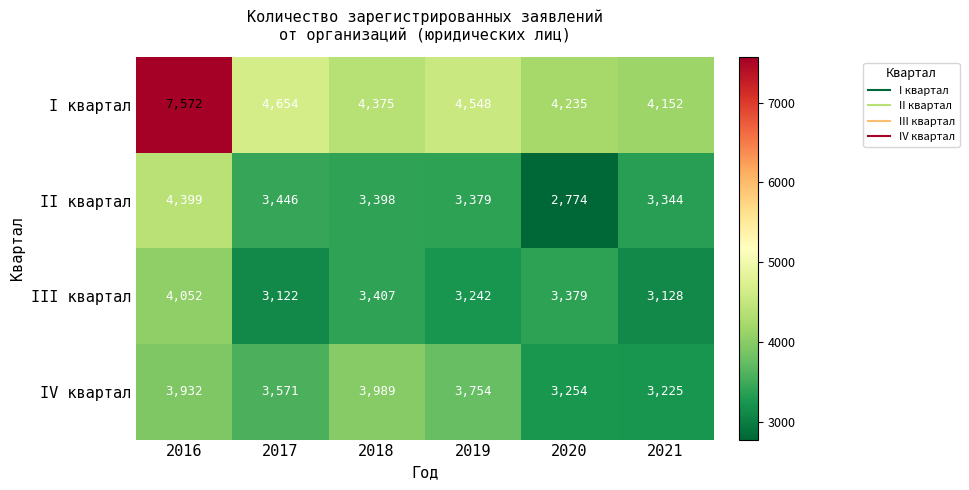

What is the difference between the highest and lowest values at 2016?

3640